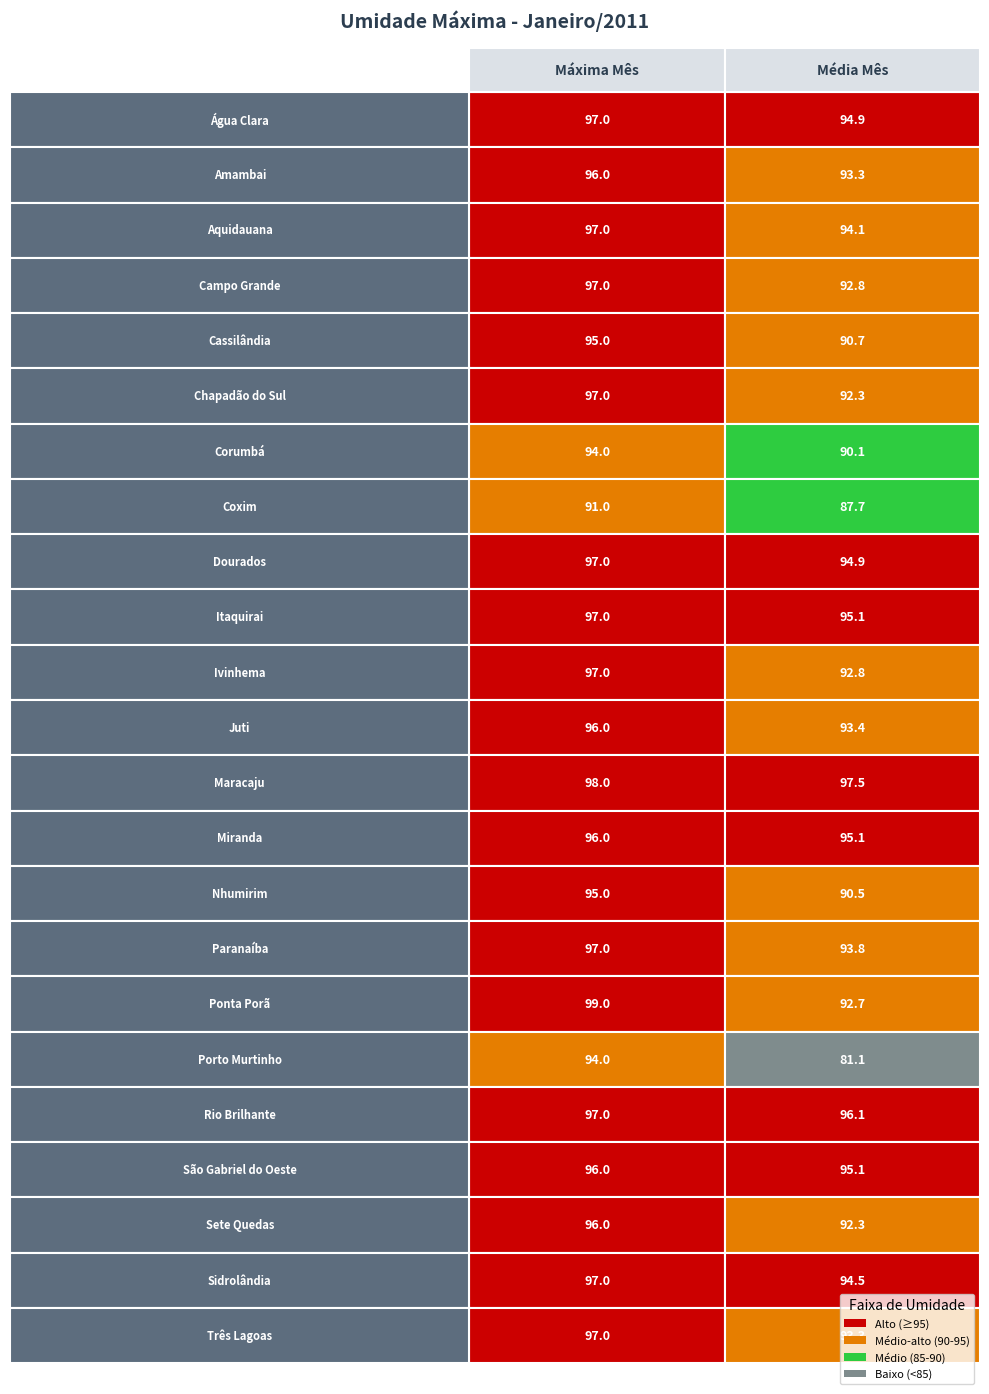

At which category is the sum across all series the highest?

Máxima Mês